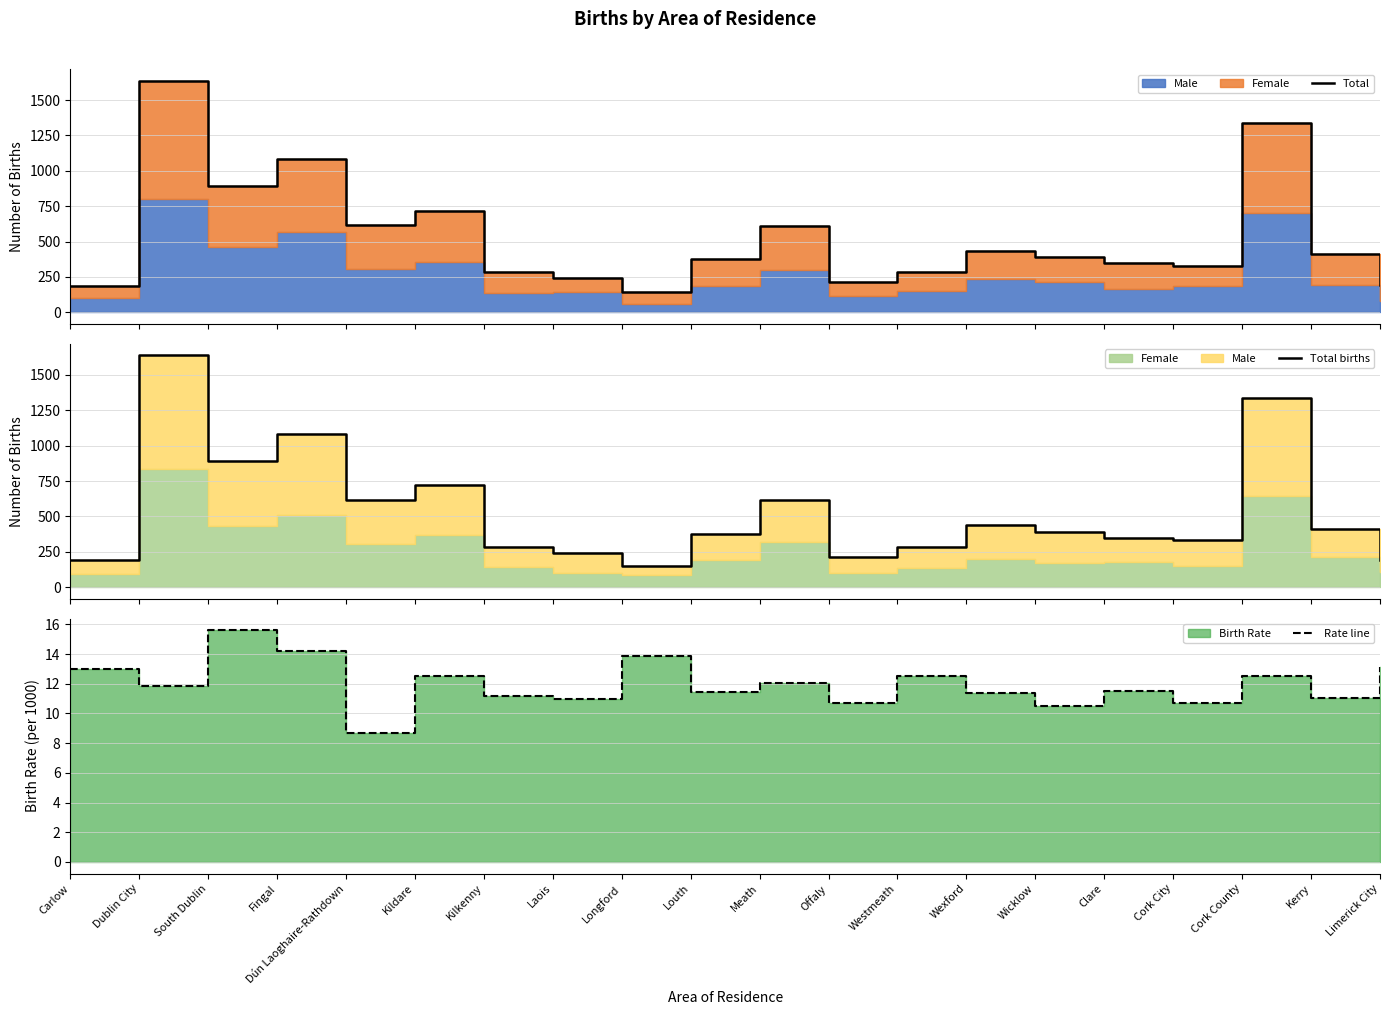

The Total series shows 436.0 at Wexford. True or false?

True